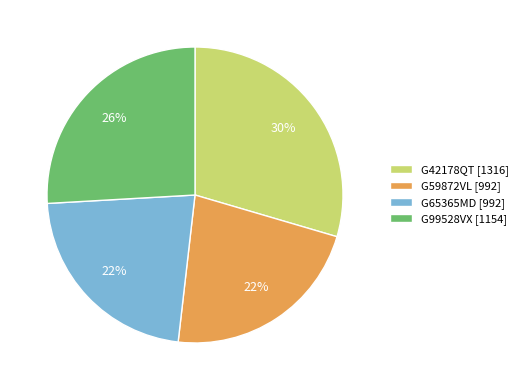

How many slices are in this pie chart?

4